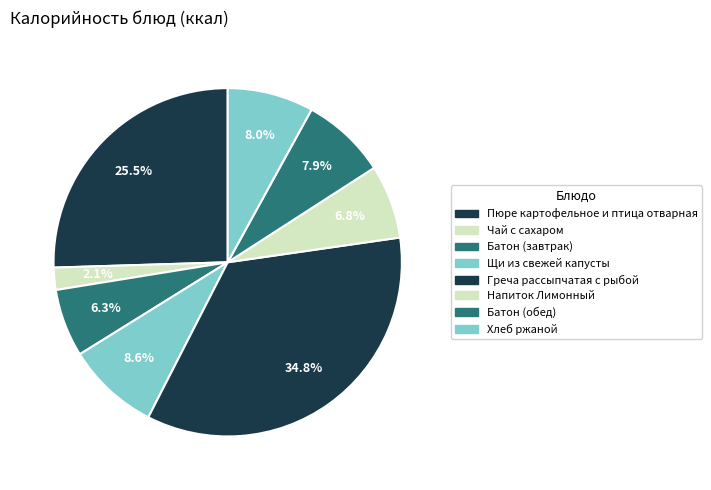

What is the smallest slice in the pie chart?

Чай с сахаром